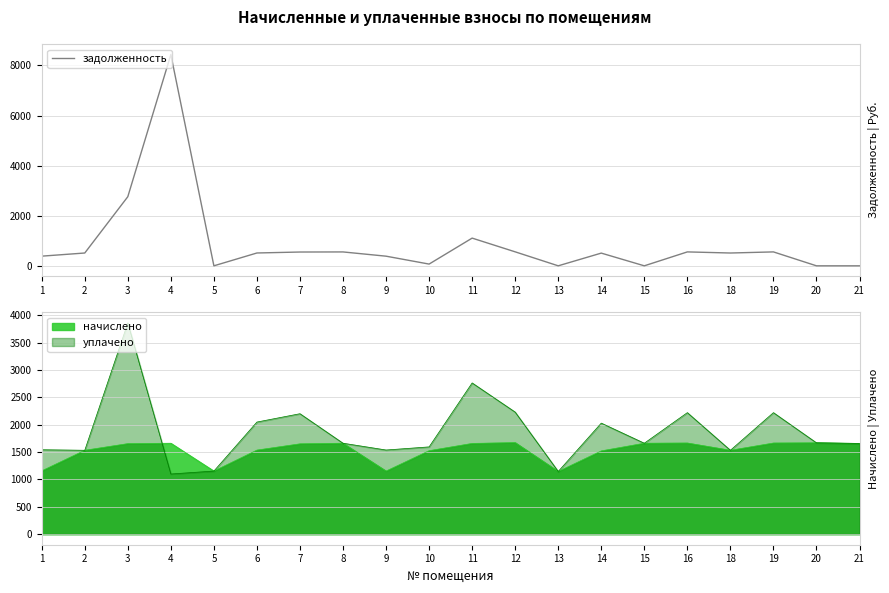

Between 4 and 15, which is larger?

4